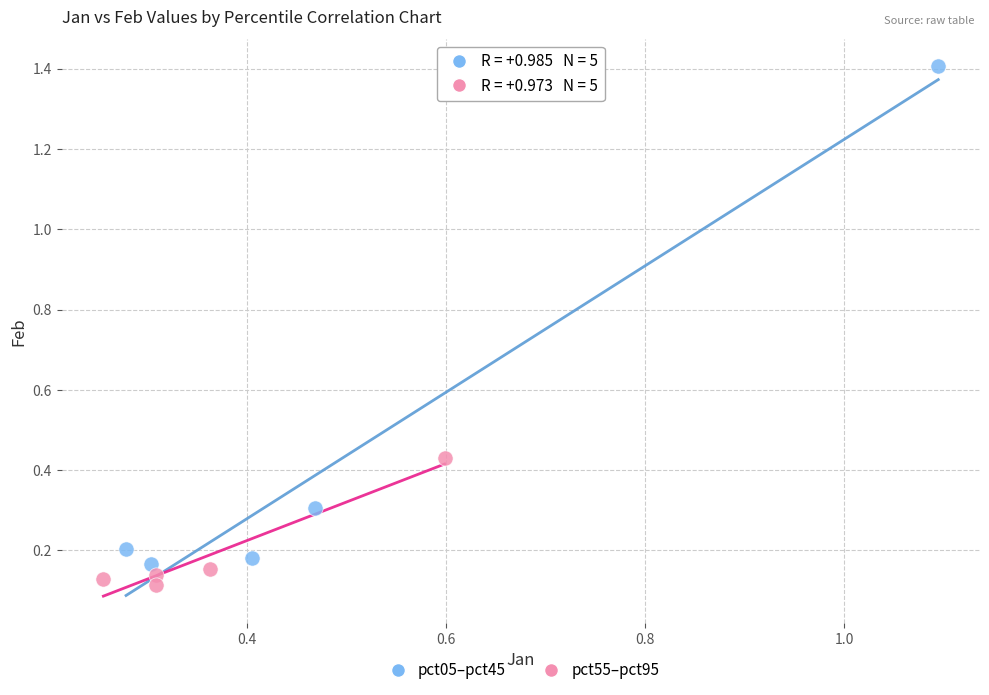

What are all the series names shown in the legend?

pct05–pct45, pct55–pct95